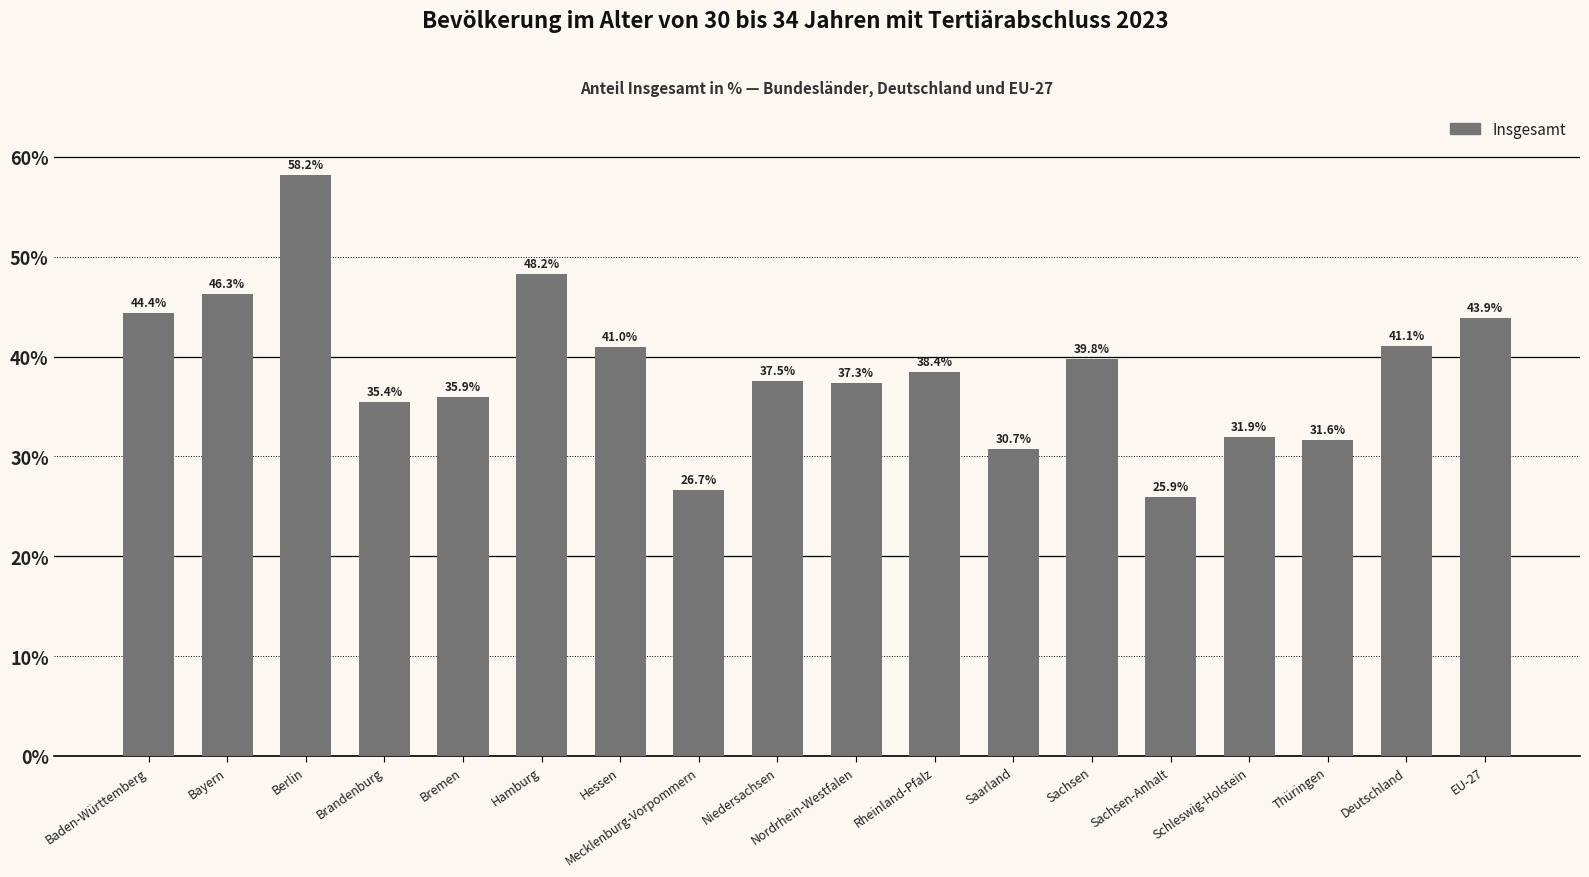

Reading left to right, extract all data points from this chart.

44.4	46.3	58.2	35.4	35.9	48.2	41.0	26.7	37.5	37.3	38.4	30.7	39.8	25.9	31.9	31.6	41.1	43.9